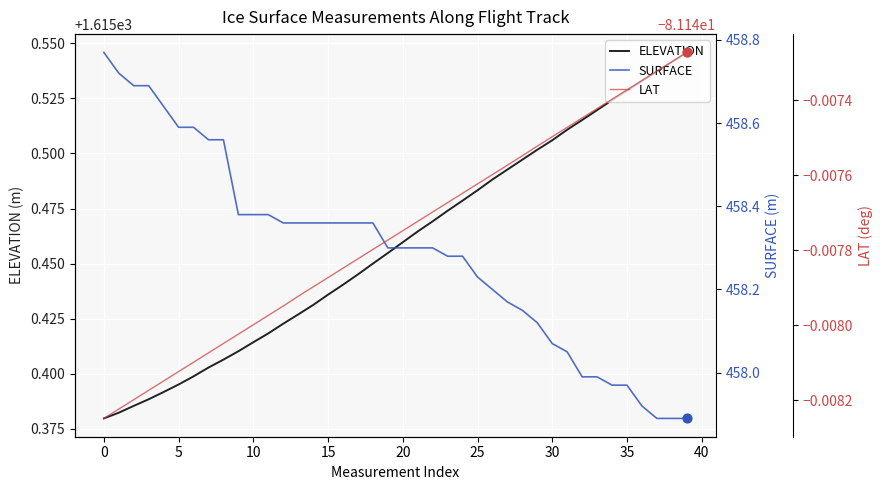

Which series contains the highest Y value?

ELEVATION